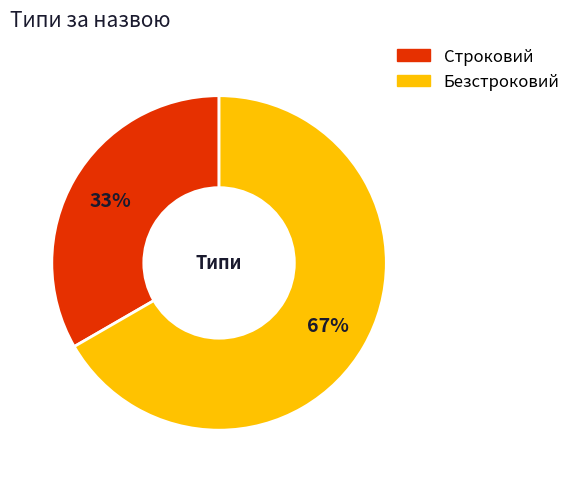

Is the sum of Строковий and Безстроковий greater than half?

Yes